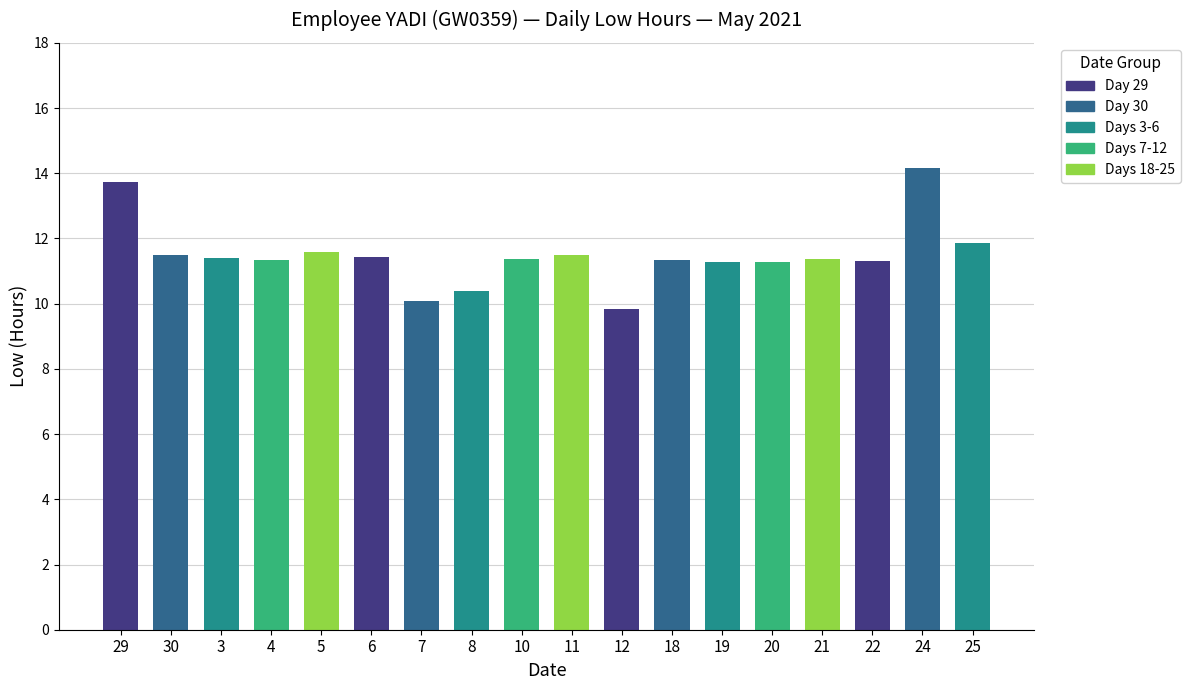

What is the difference between the values at 22 and 8?

0.9